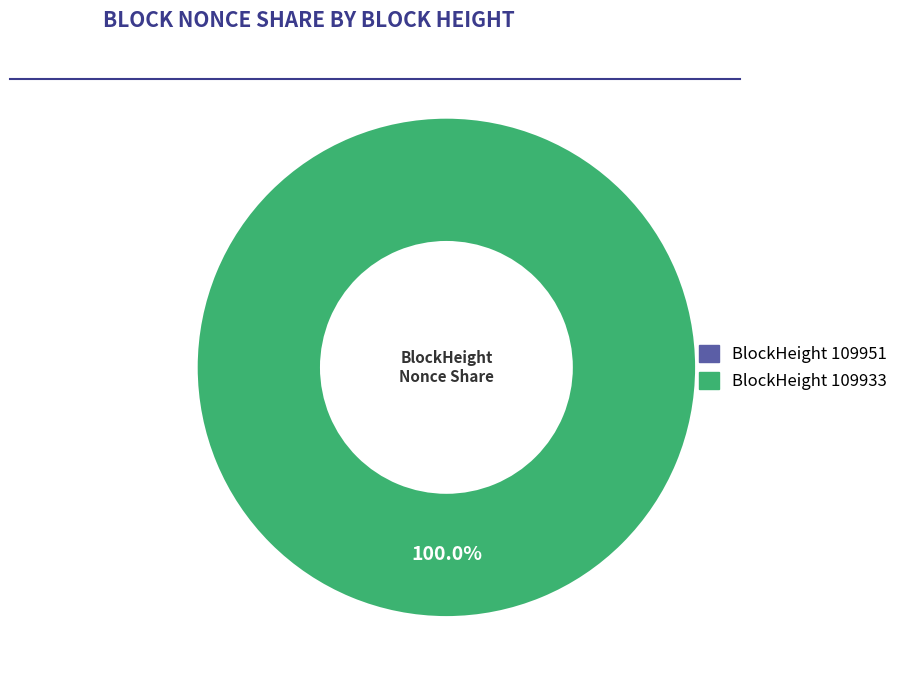

Which category has the biggest portion of the pie?

109933